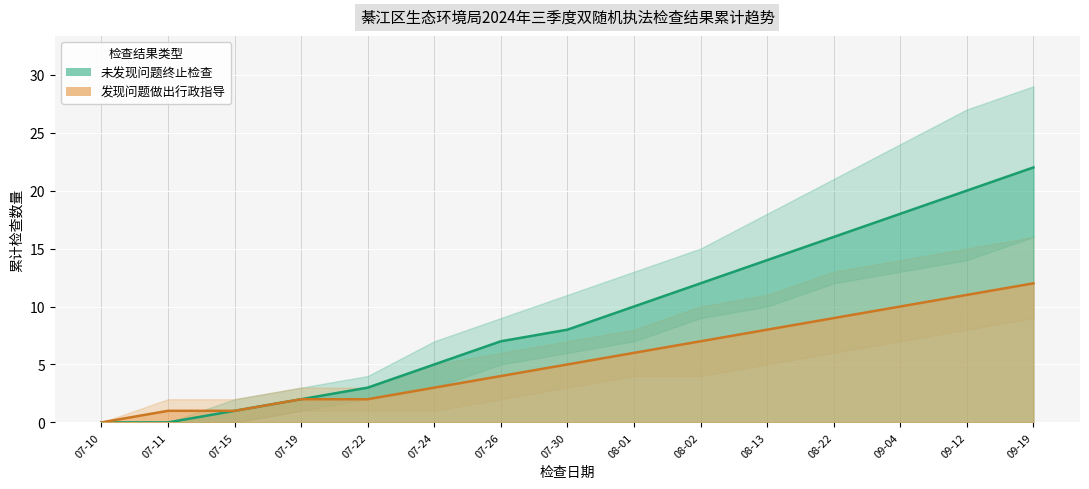

True or false: 未发现问题 has more than 1 interior local peaks.

False